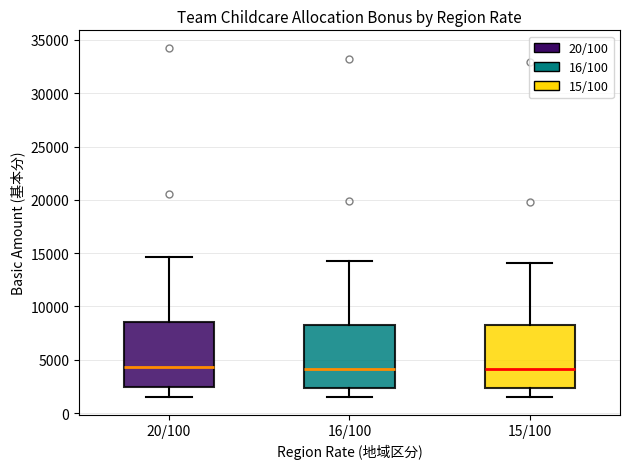

Reading left to right, transcribe this box plot: for each box, give where its median line is, the range the box spans, and where its two whiskers end, as read against the y-axis. The values are not printed on the chart, so give them approximately, as read against the axis.

20/100: median 4500, box 2500 to 8500, whiskers 1500 to 14500
16/100: median 4000, box 2500 to 8500, whiskers 1500 to 14000
15/100: median 4000, box 2500 to 8000, whiskers 1500 to 14000